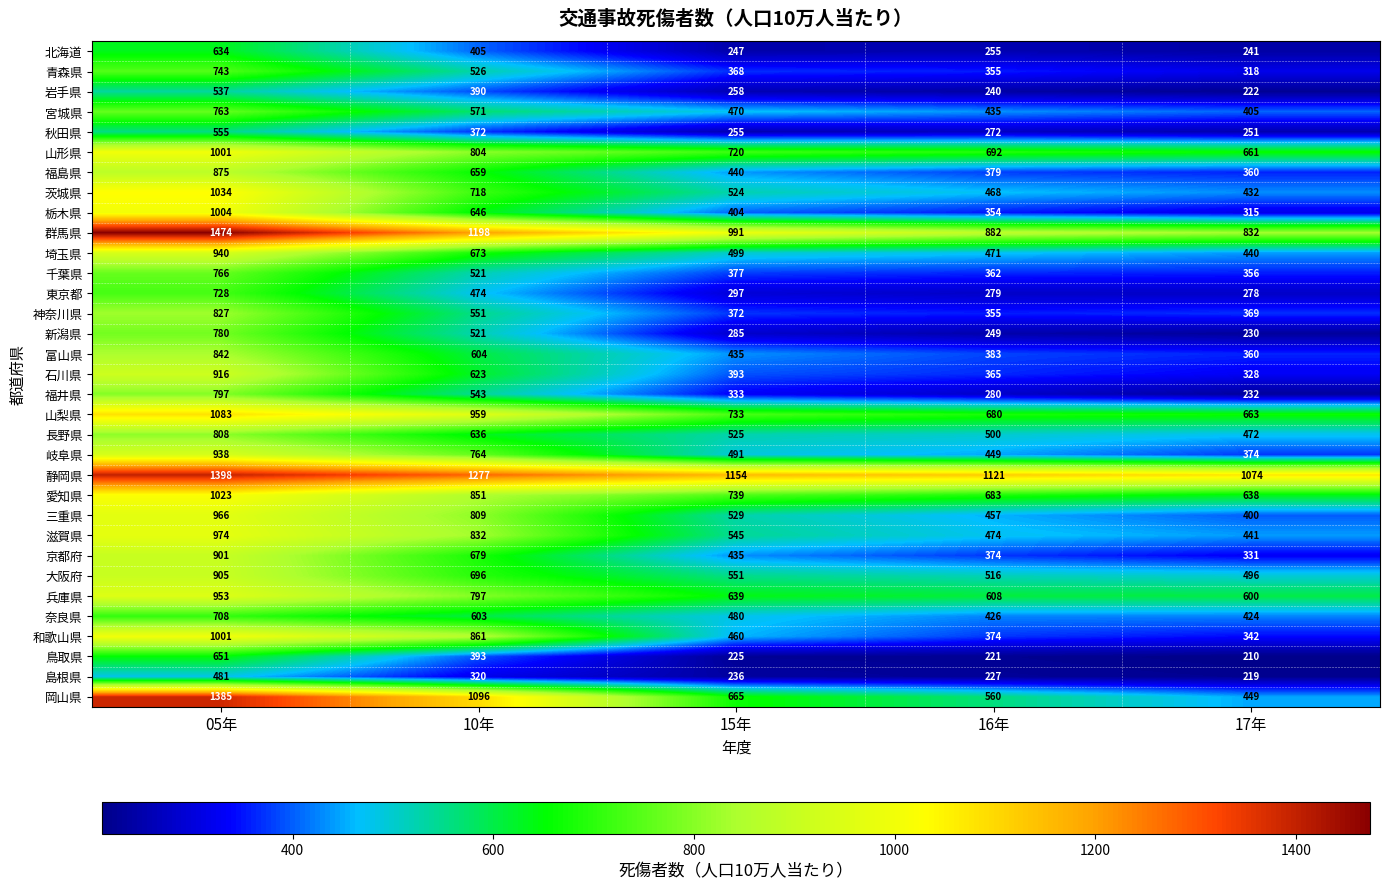

Is it true that 和歌山県 equals 306 at 15年?

False